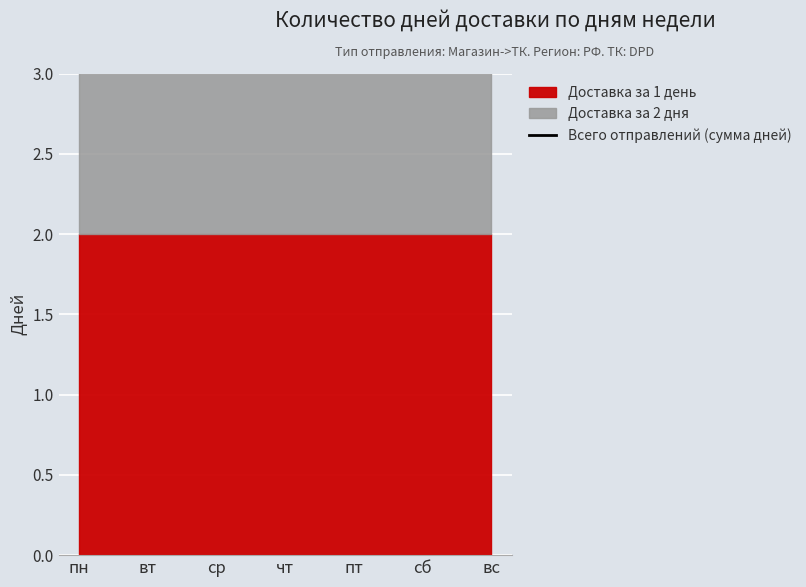

What is the difference between the highest and lowest values at пт?

1